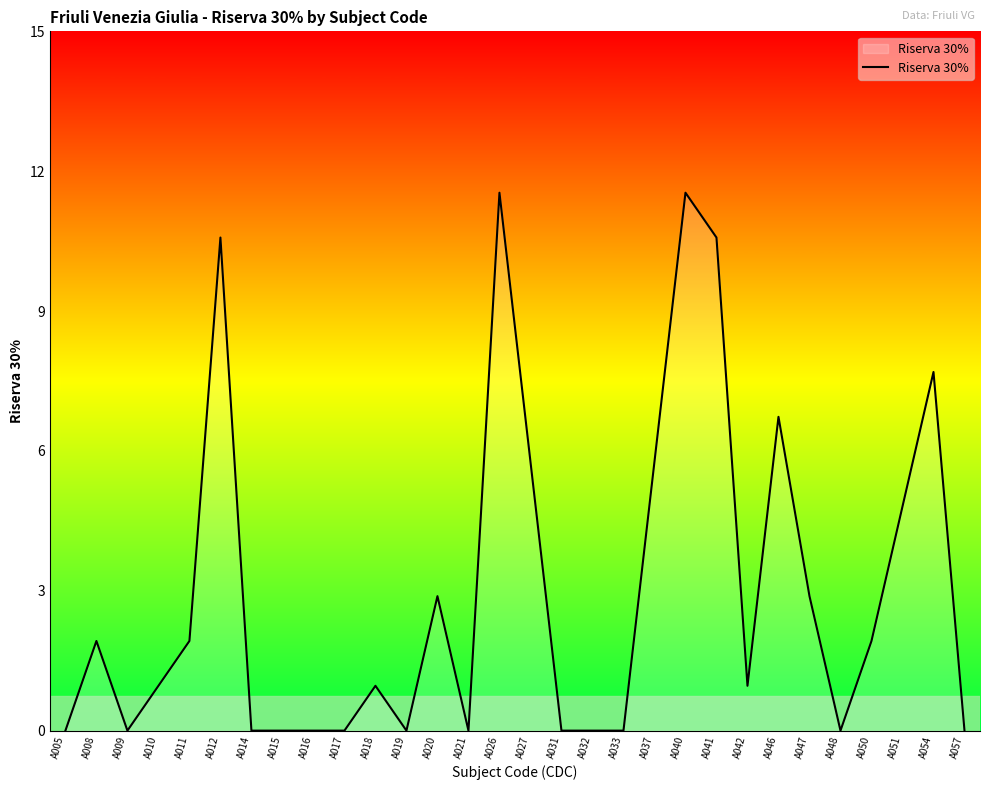

Rank the categories by value from highest to lowest.

A026, A040, A012, A041, A054, A046, A027, A037, A051, A020, A047, A008, A011, A050, A010, A018, A042, A005, A009, A014, A015, A016, A017, A019, A021, A031, A032, A033, A048, A057